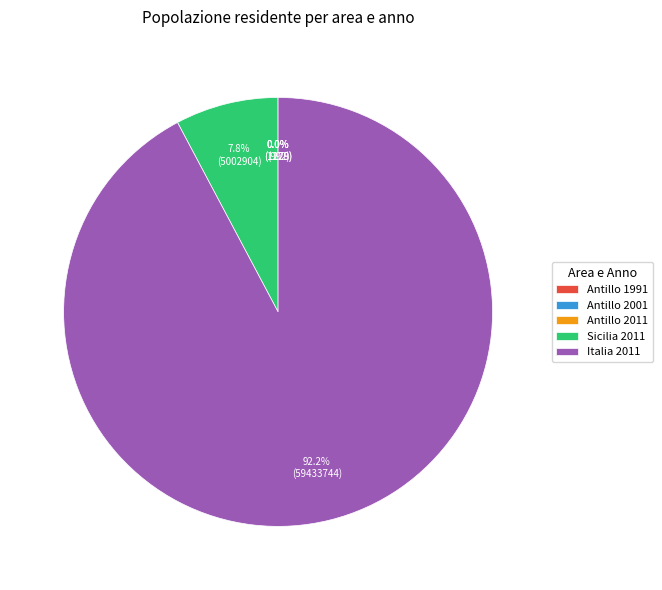

Is the sum of Italia 2011 and Sicilia 2011 greater than half?

Yes